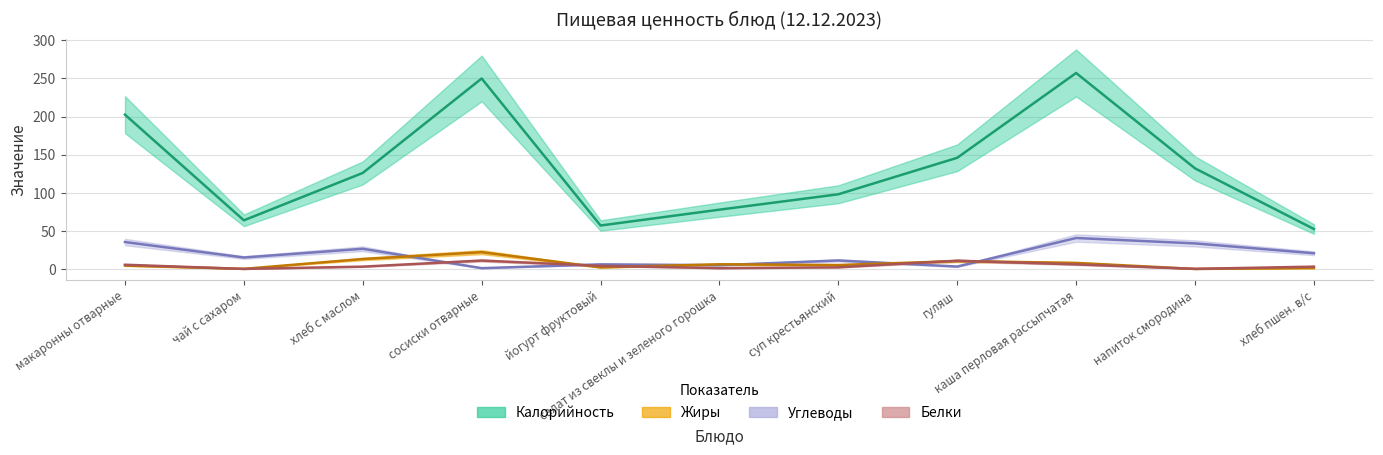

True or false: Белки and Углеводы intersect in this chart.

True